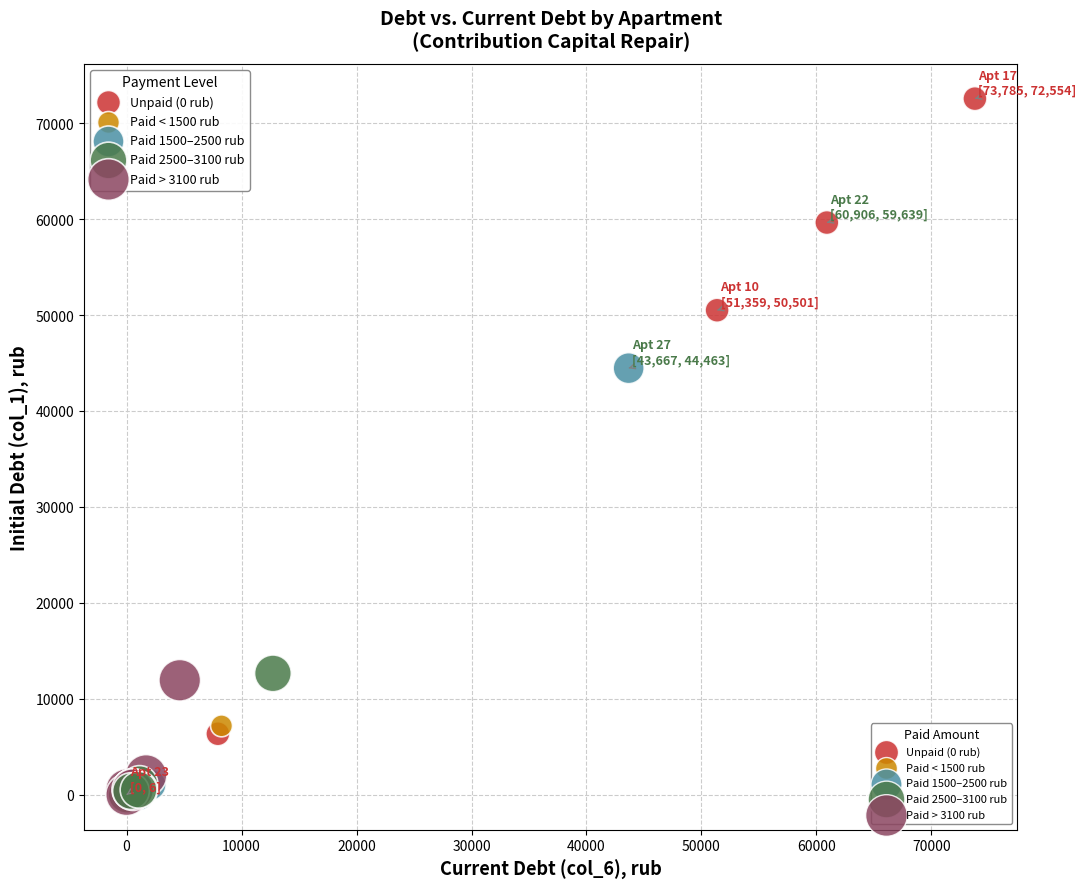

What Y value in the scatter plot is closest to 36276?

44463.4